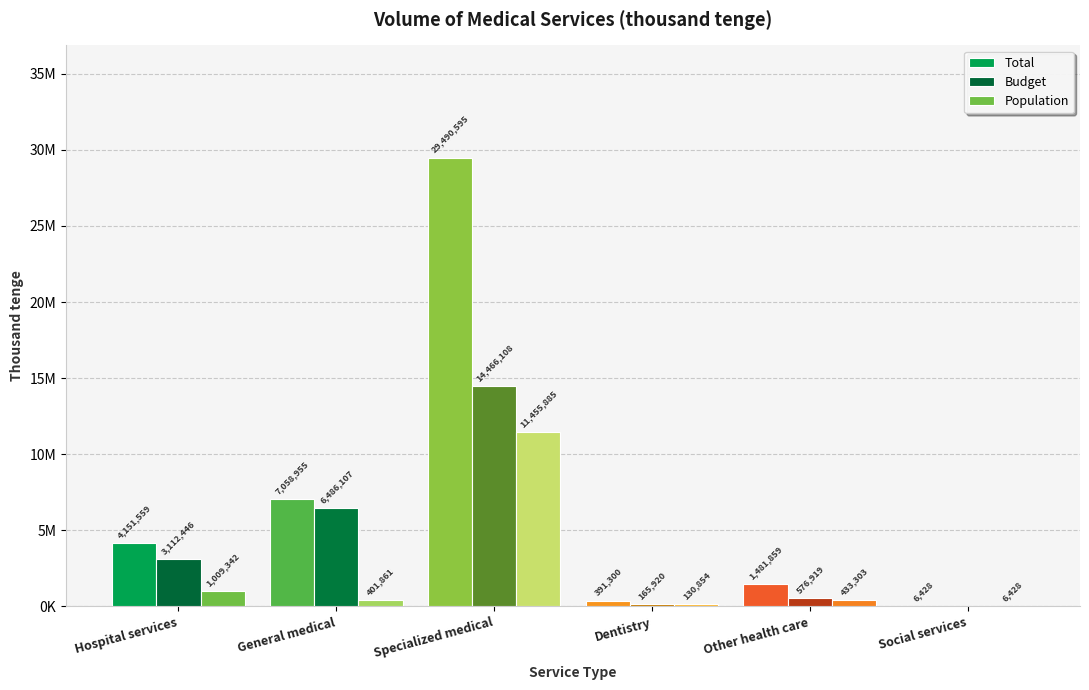

Is the value of Total at Social services greater than the value of Population at Hospital services?

No